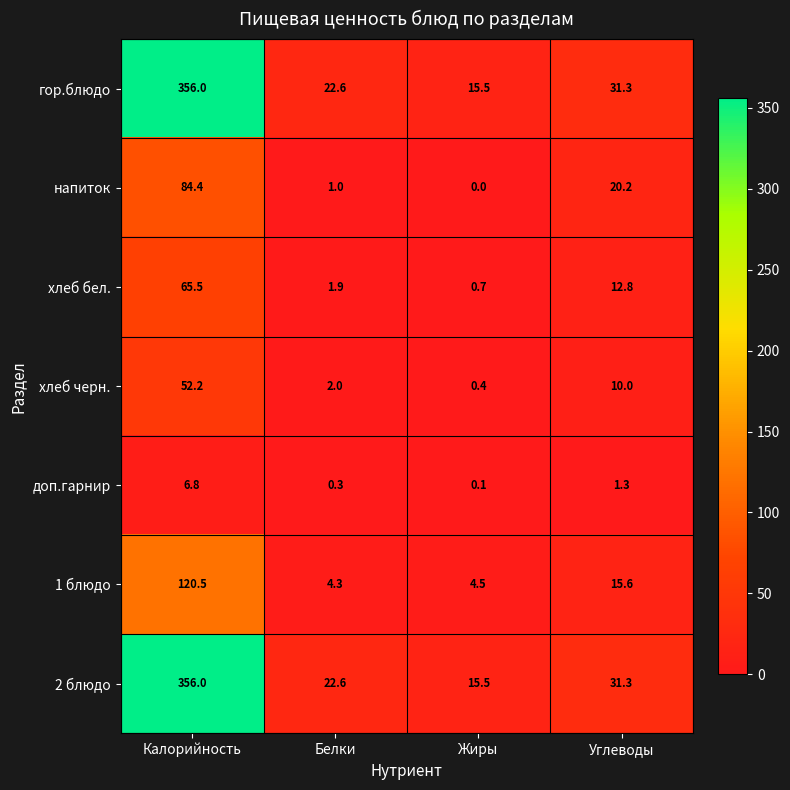

Reading right to left, extract all data points from this chart.

гор.блюдо: 31.3	15.5	22.6	356.0
напиток: 20.2	0.0	1.0	84.4
хлеб бел.: 12.8	0.7	1.9	65.5
хлеб черн.: 10.0	0.4	2.0	52.2
доп.гарнир: 1.3	0.1	0.3	6.8
1 блюдо: 15.6	4.5	4.3	120.5
2 блюдо: 31.3	15.5	22.6	356.0